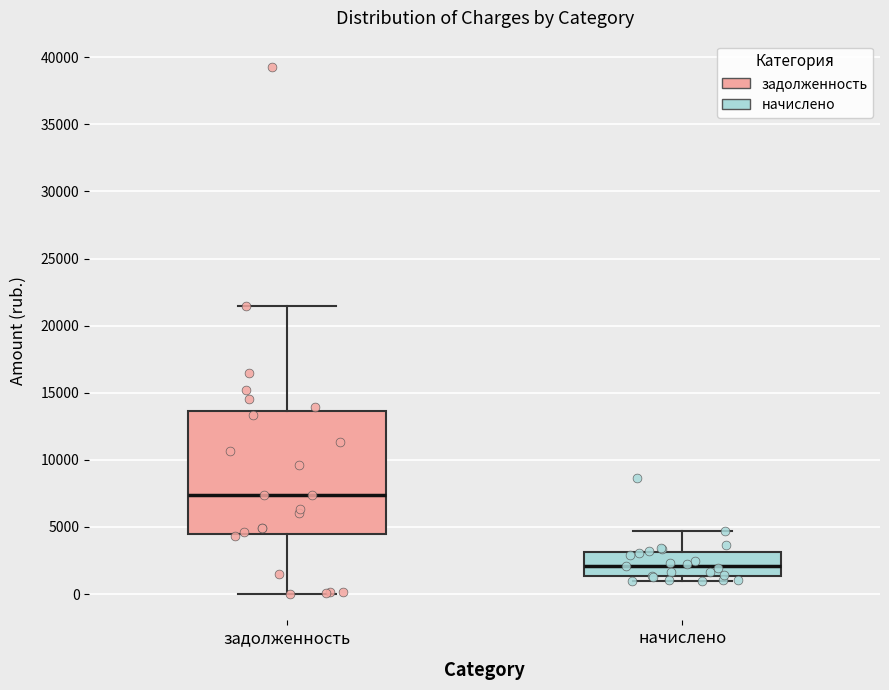

Where does the median line of the box for начислено sit on the y-axis? The values are not printed on the chart, so give them approximately, as read against the axis.

2000